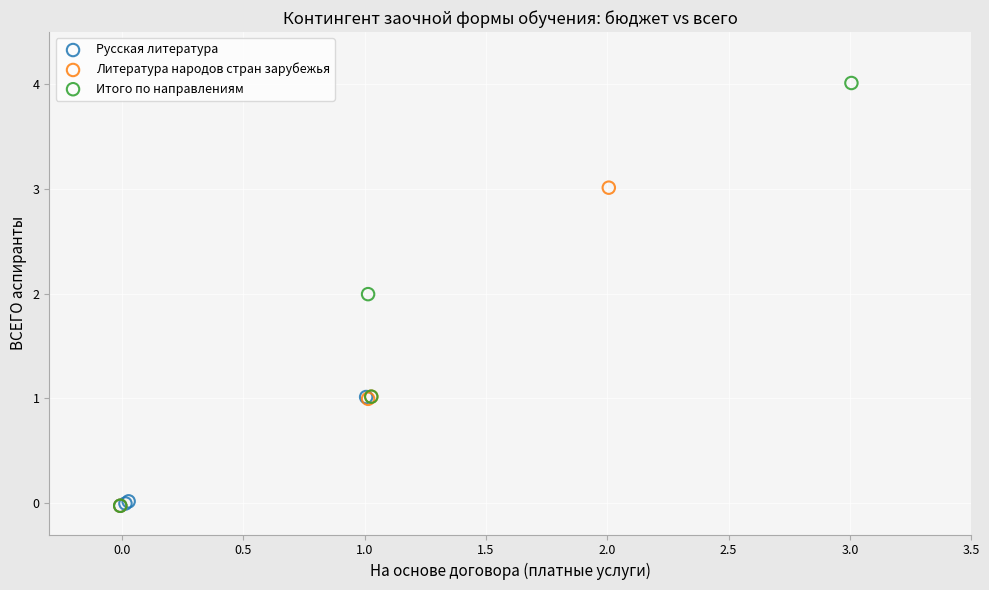

Which series reaches the maximum Y coordinate?

Итого по направлениям